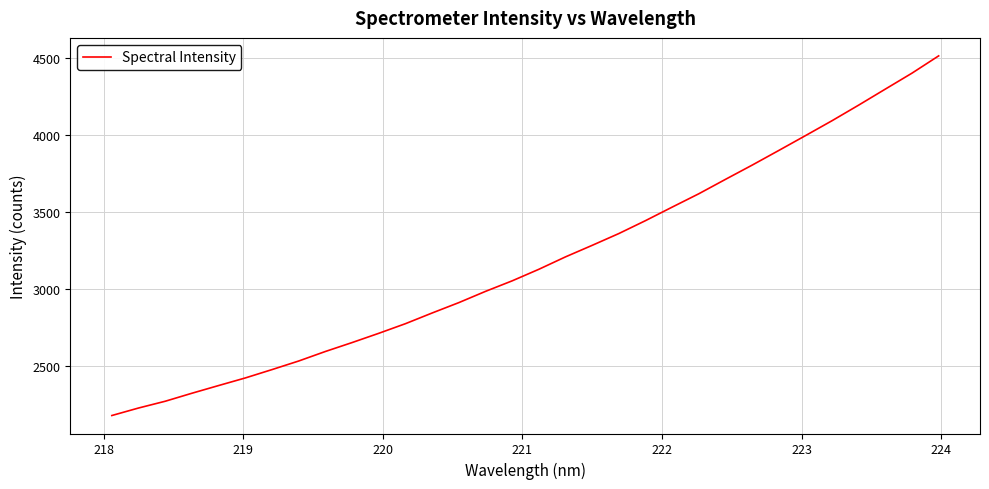

What is the greatest value displayed?

4513.9